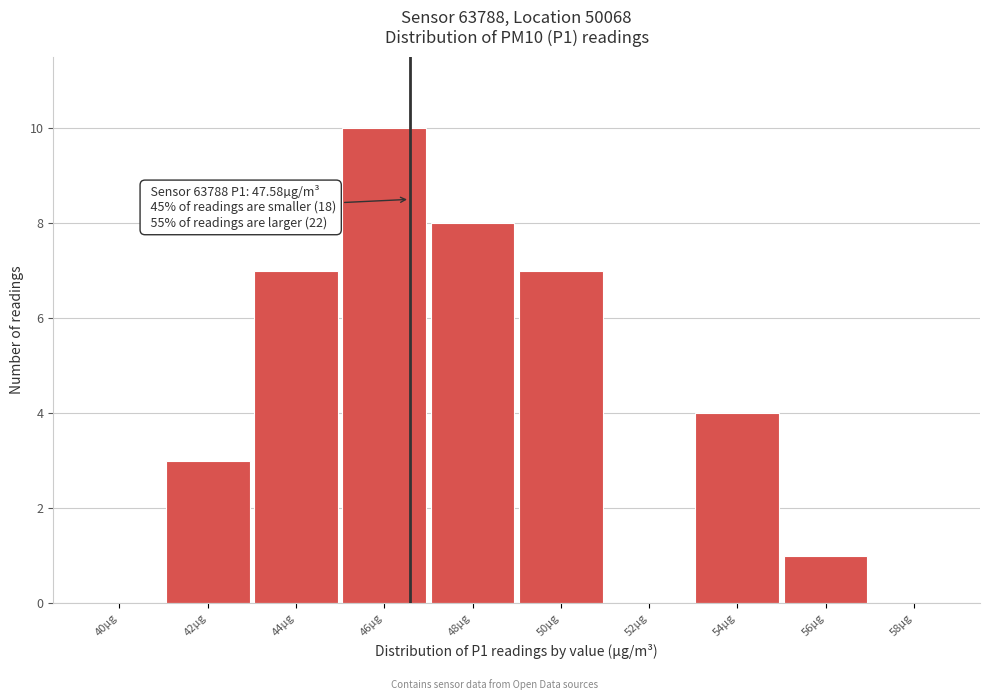

Reading right to left, transcribe all the data shown in this chart.

58µg=0	56µg=1	54µg=4	52µg=0	50µg=7	48µg=8	46µg=10	44µg=7	42µg=3	40µg=0